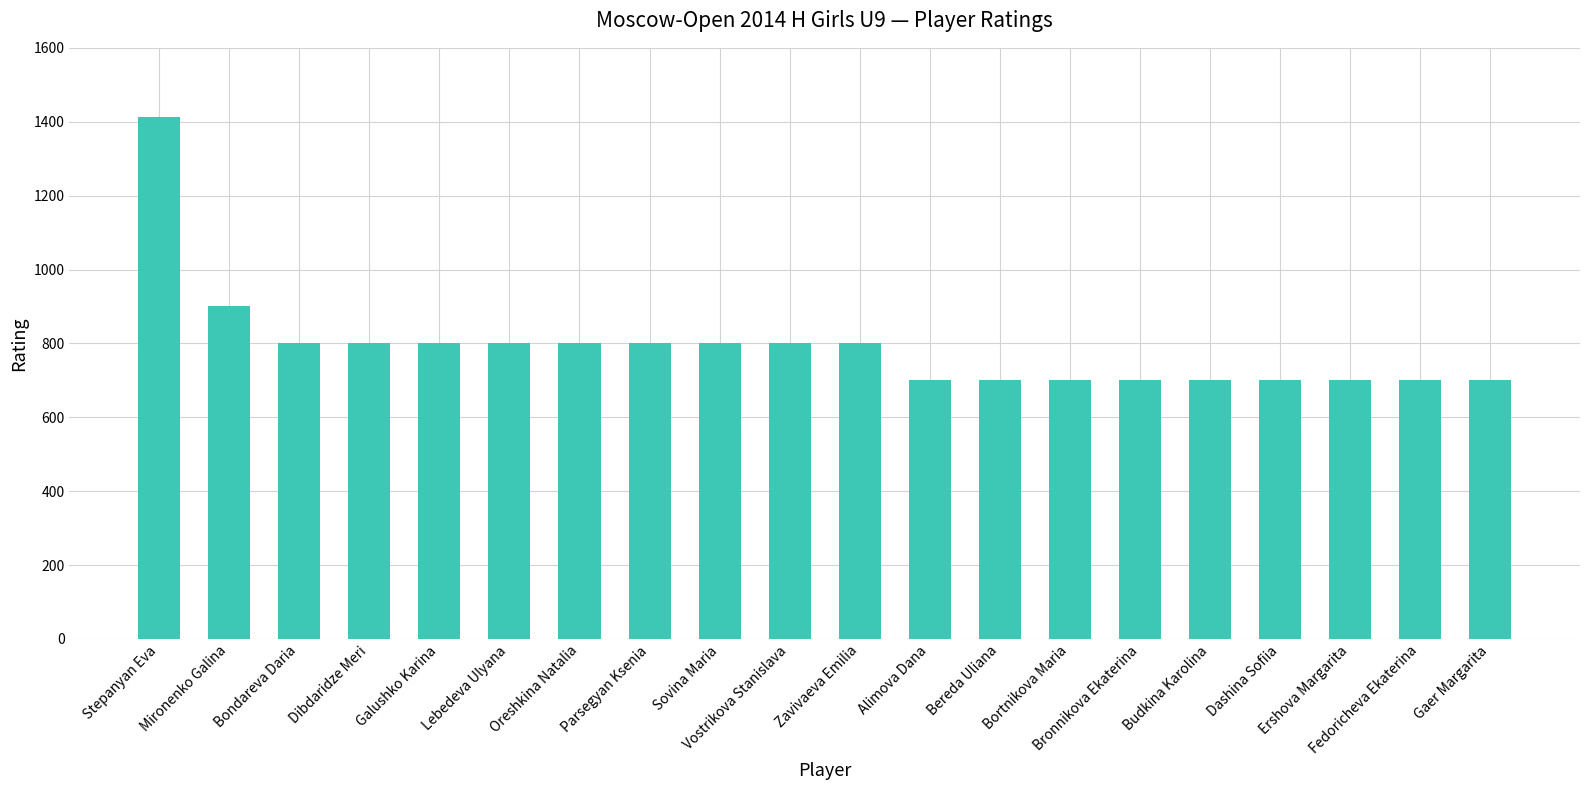

How many data points does each series have?

20